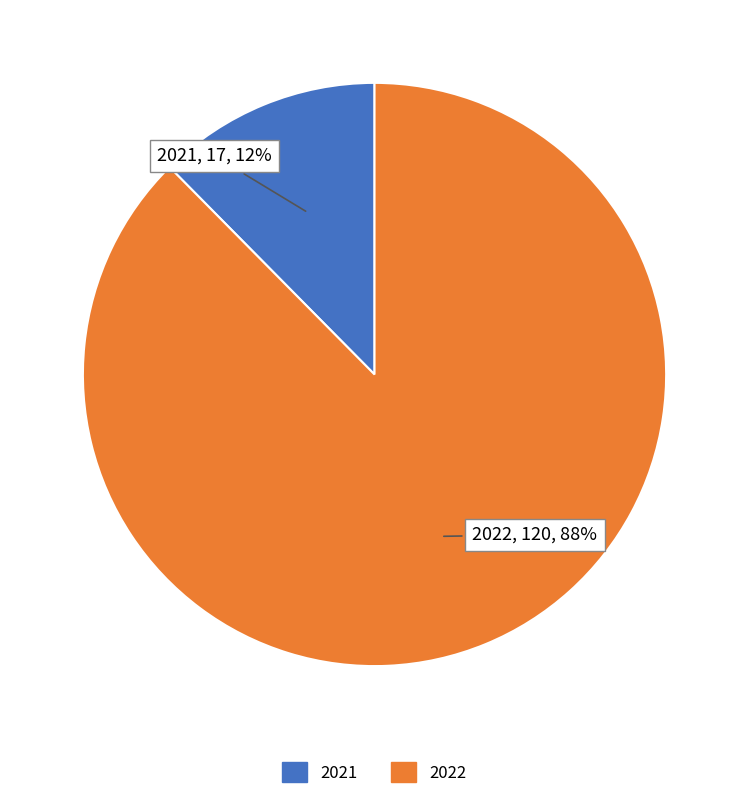

To the nearest percent, what percentage of the pie is 2021?

12%